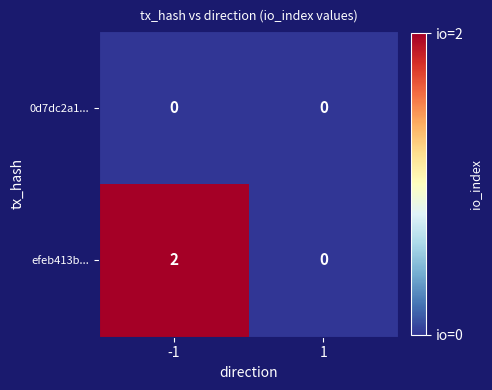

Is it true that 0d7dc2a1... equals 0 at -1?

True